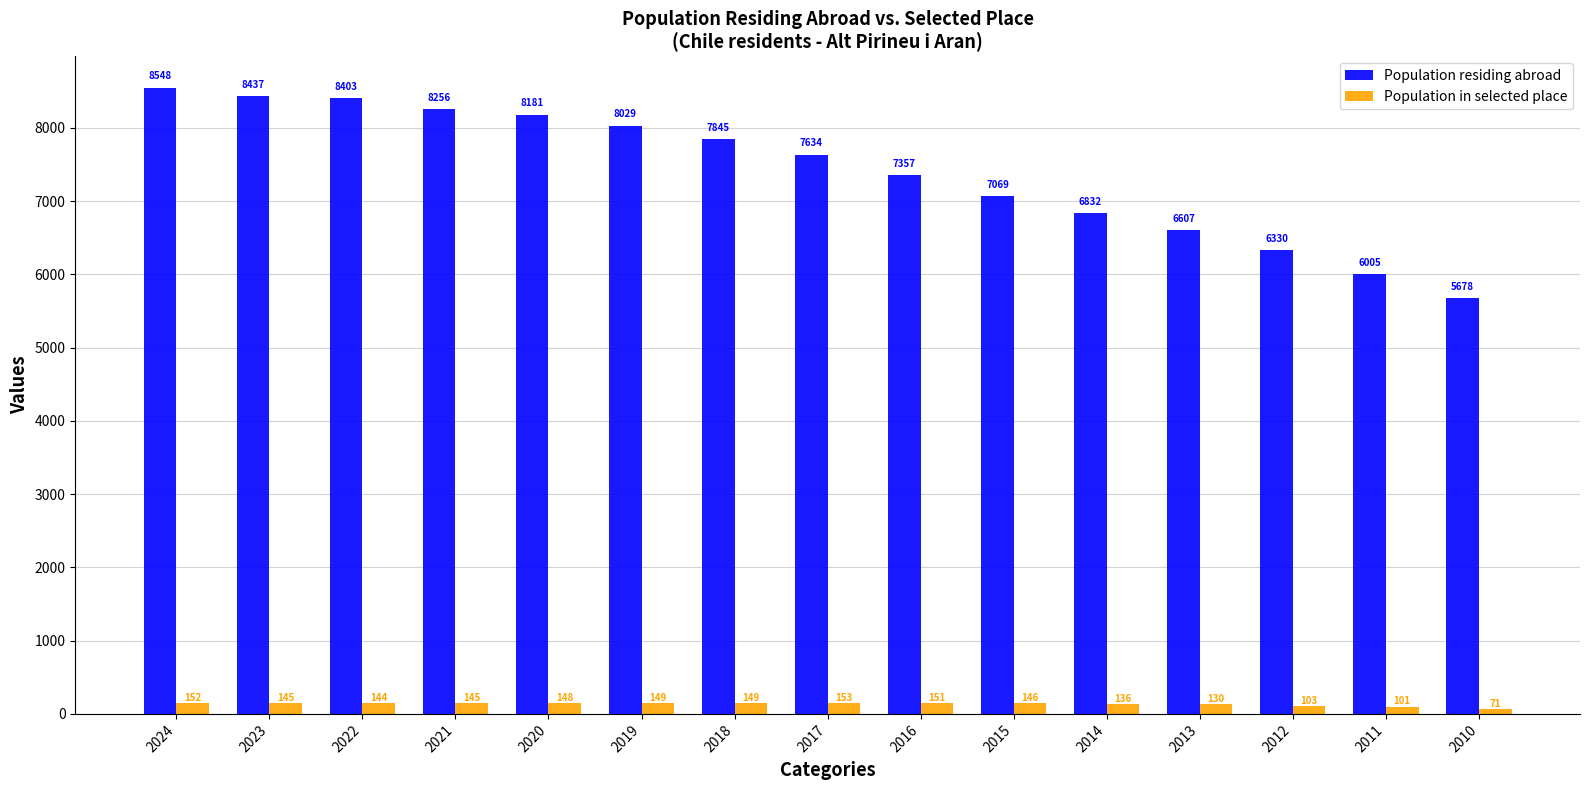

What is the difference between the second highest and second lowest values in the Population in selected place series?

51